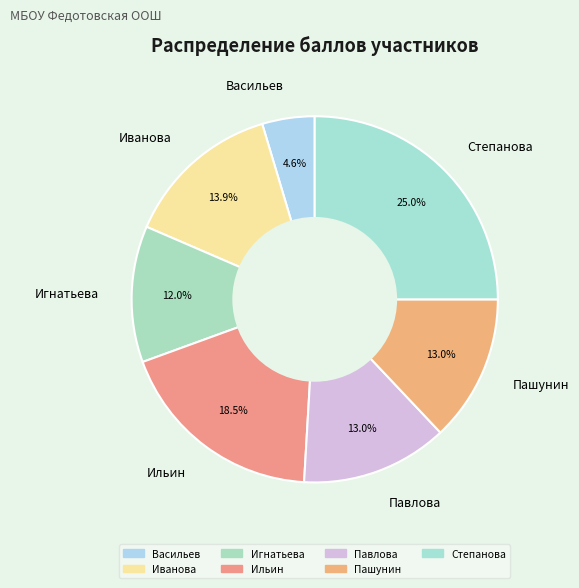

True or false: Васильев accounts for 5% of the total.

True